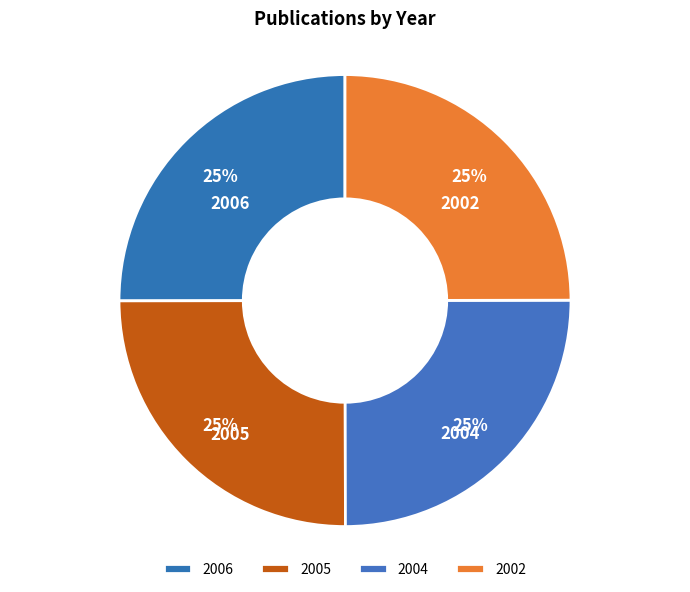

Is there a majority slice in this chart?

No